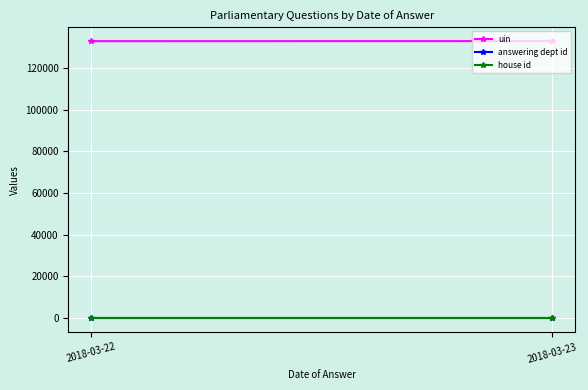

What is the total value across all series at 2018-03-22?

132783.0